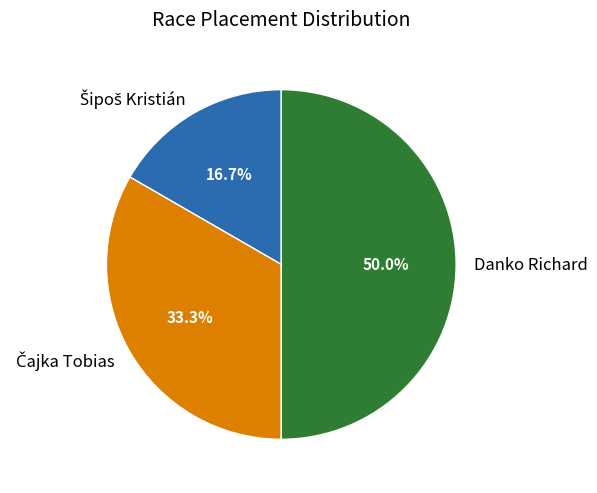

Which category has the biggest portion of the pie?

Danko Richard